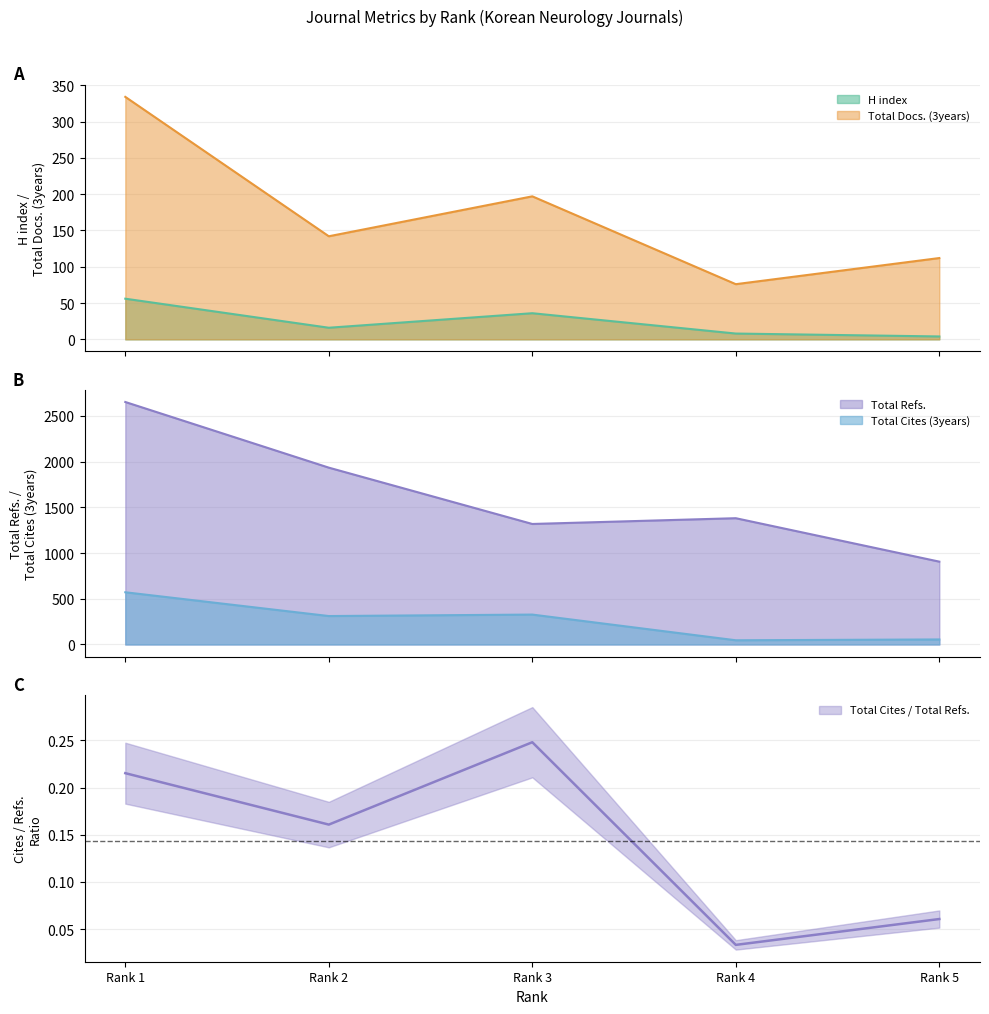

How many interior local peaks does the Total Docs. (3years) series have?

1